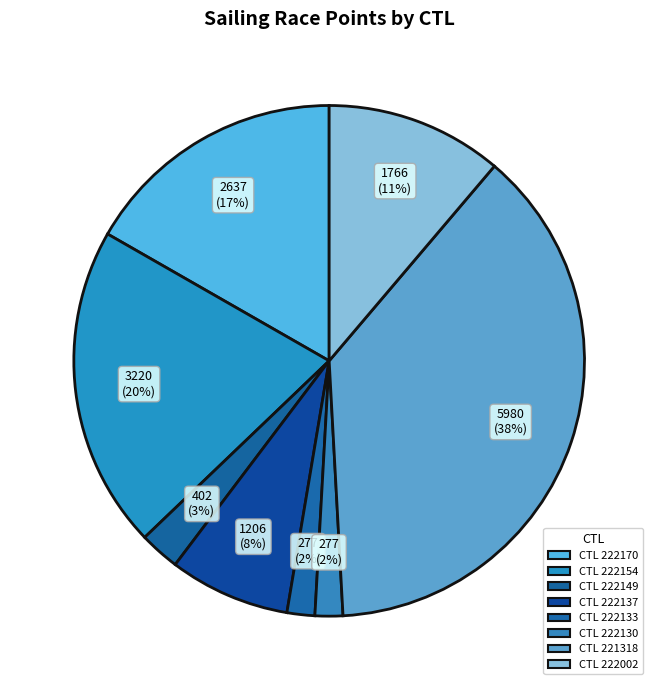

What is the largest slice in the pie chart?

CTL 221318